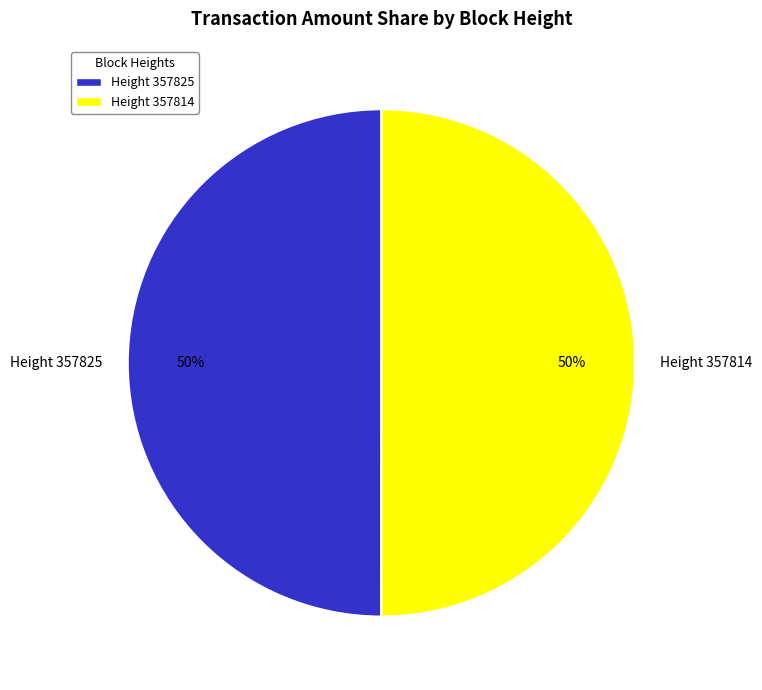

Count the number of slices in the pie.

2